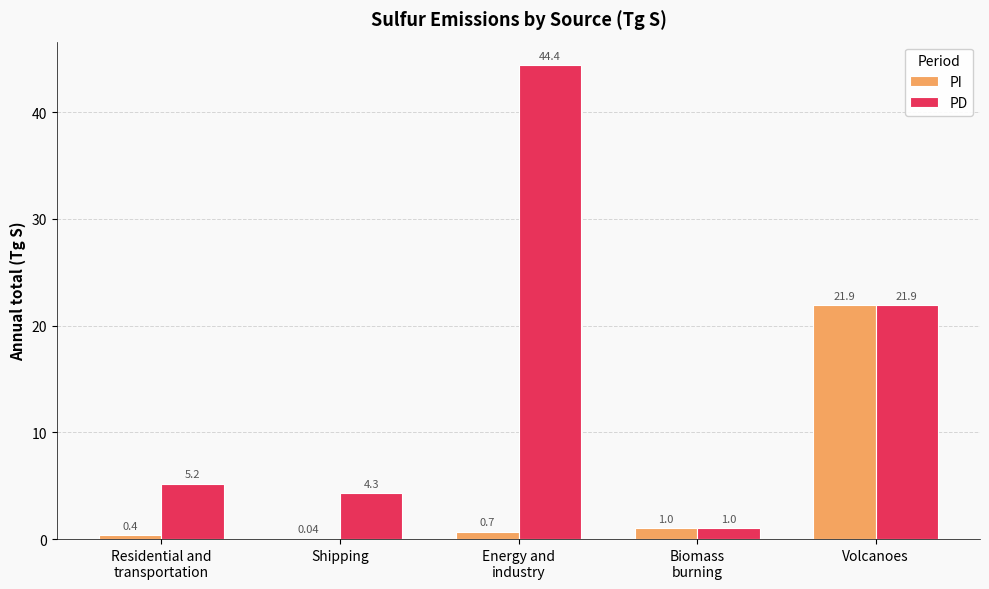

At which label is PD closest to 22?

Volcanoes